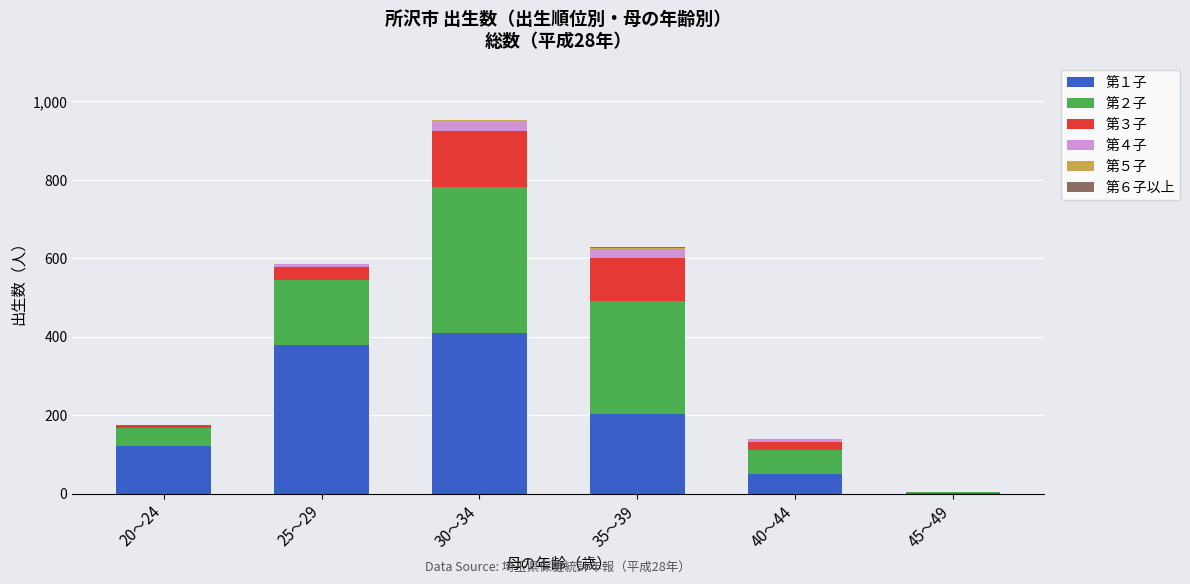

At which label does 第１子 reach its peak?

30～34